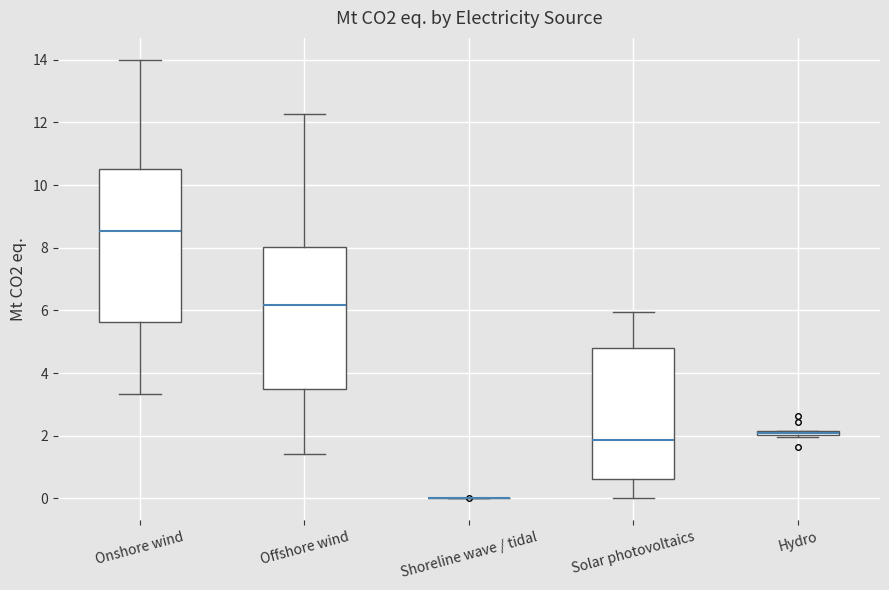

Where does the lower whisker of the box for Onshore wind end on the y-axis? The values are not printed on the chart, so give them approximately, as read against the axis.

3.4